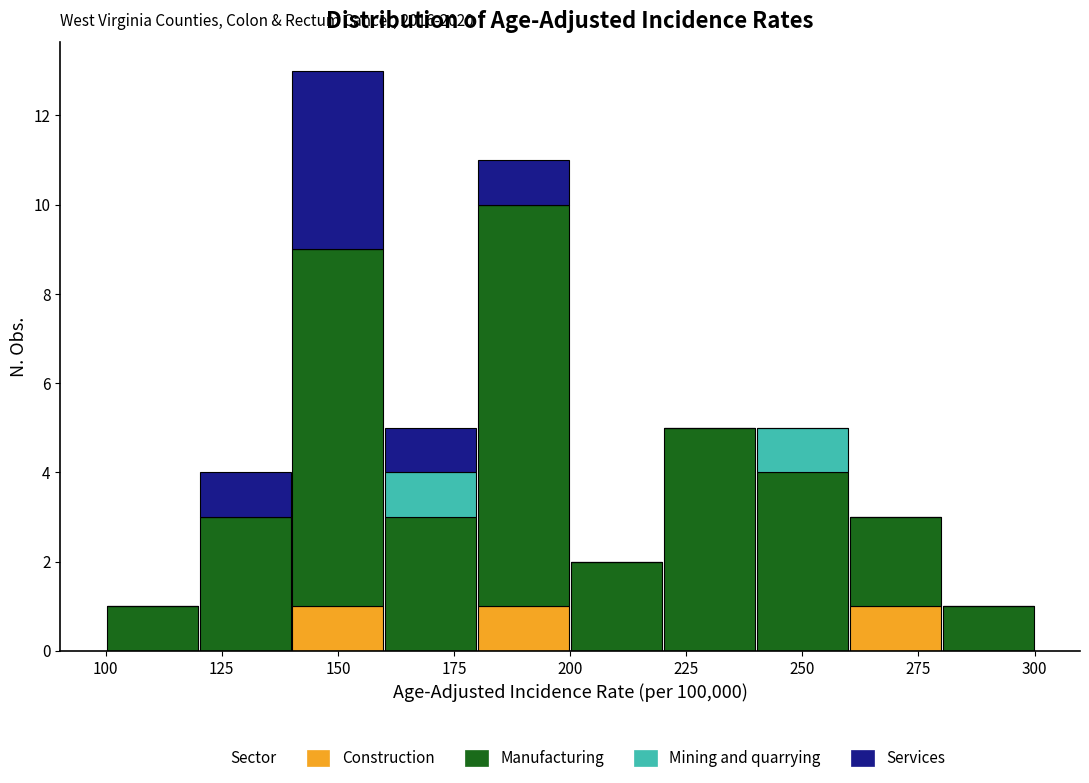

Which range on the x-axis has the tallest stacked bar (by total height)?

140 to 160